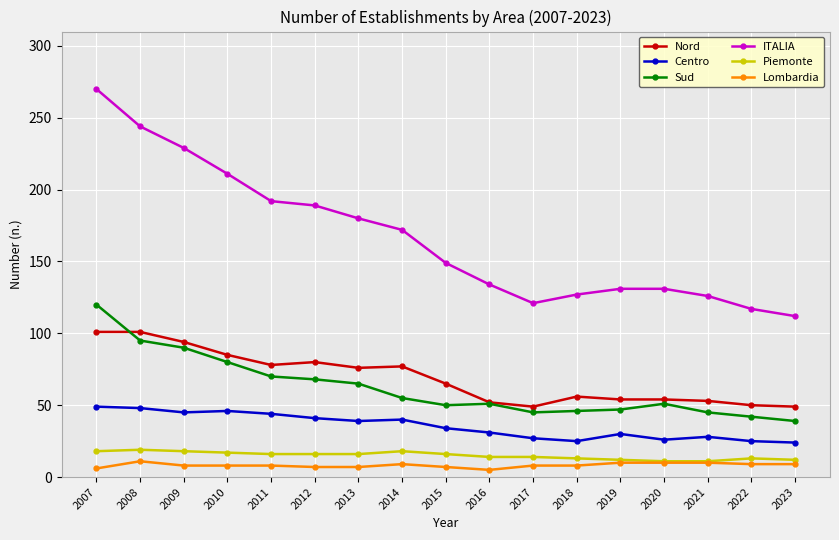

How many interior local valleys does the ITALIA series have?

1